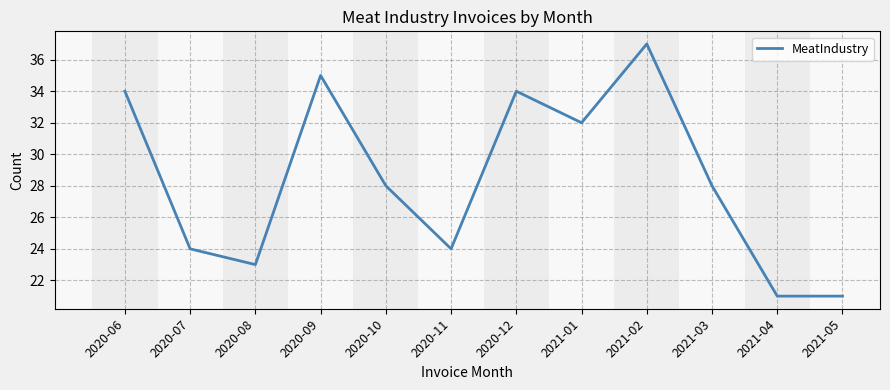

What is the smallest value displayed?

21